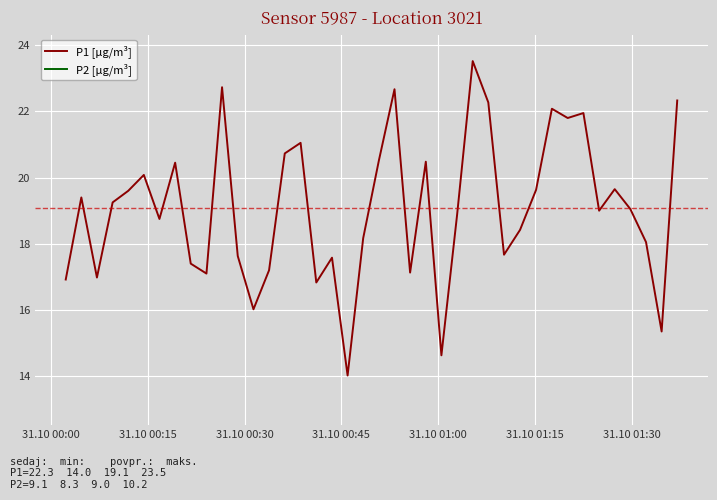

What is the value of the P2 [µg/m³] point at the 15th from the left?

9.1